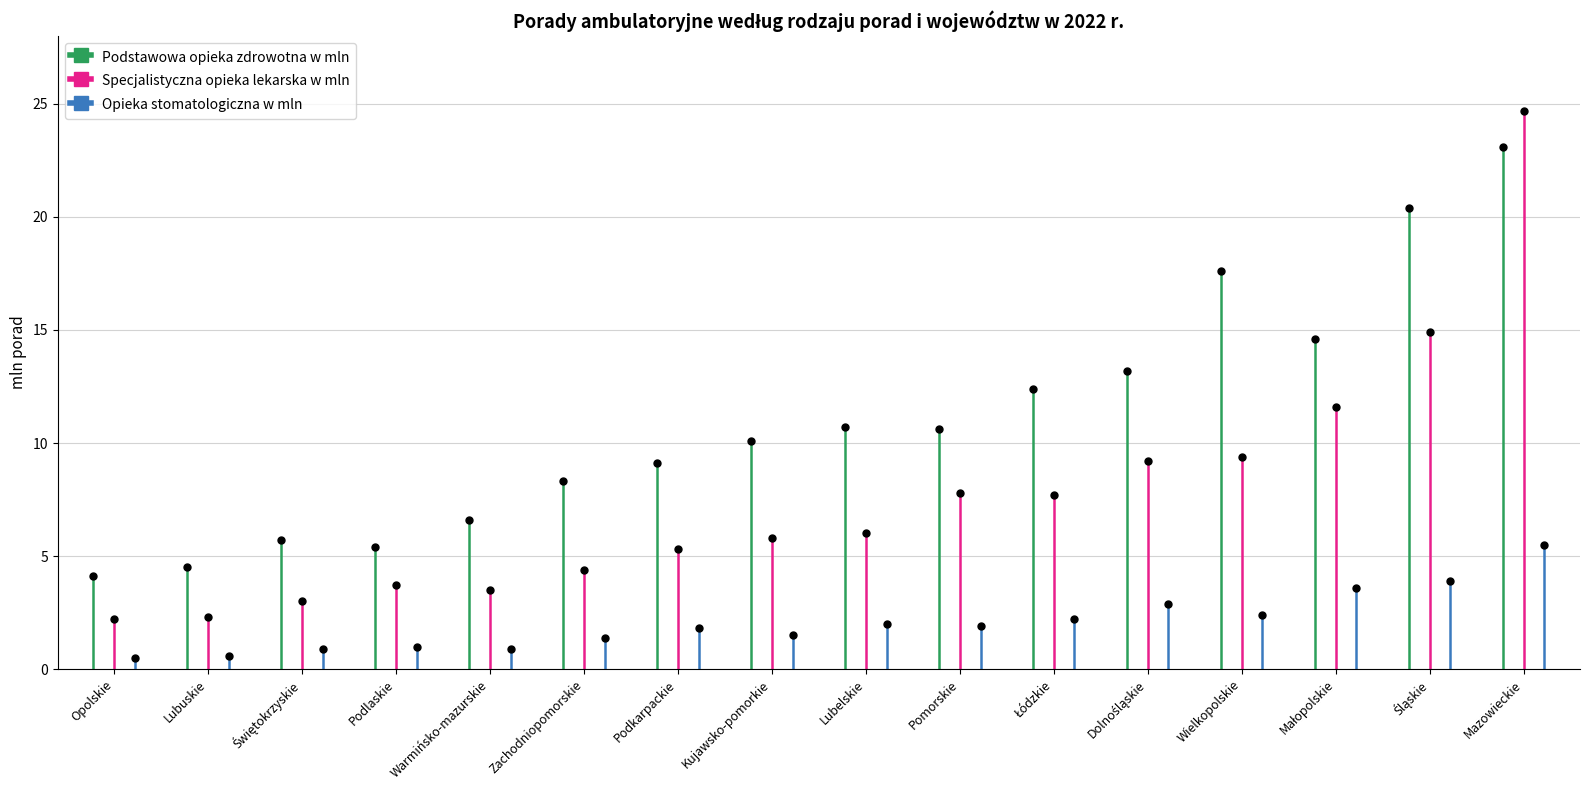

Which has a higher value, Wielkopolskie or Mazowieckie?

Mazowieckie